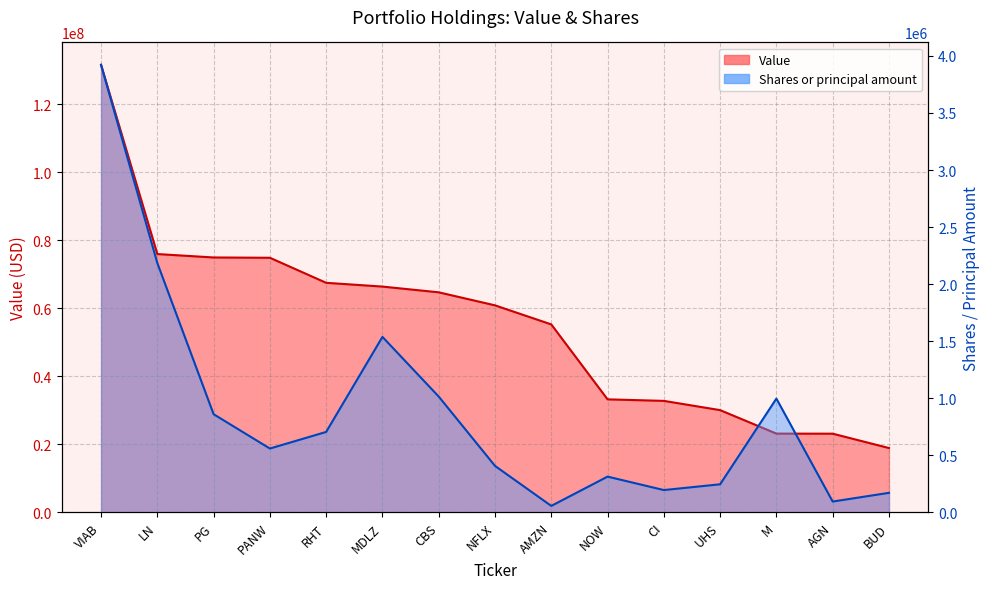

Reading left to right, transcribe all the data shown in this chart.

Value: VIAB=131659000	LN=75998000	PG=74995000	PANW=74907000	RHT=67539000	MDLZ=66431000	CBS=64743000	NFLX=60912000	AMZN=55304000	NOW=33263000	CI=32811000	UHS=30092000	M=23182000	AGN=23164000	BUD=18941000
Shares or principal amount: VIAB=3921934	LN=2185099	PG=860532	PANW=559802	RHT=705371	MDLZ=1538106	CBS=1015099	NFLX=407684	AMZN=57132	NOW=313806	CI=196017	UHS=246495	M=997500	AGN=95288	BUD=171625